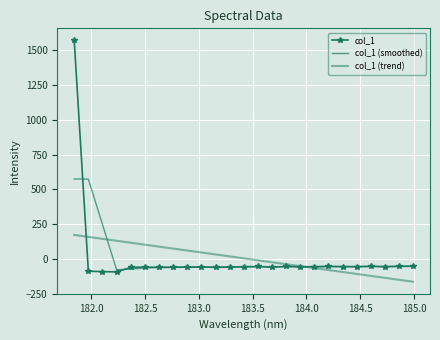

How many values in col_1 (trend) are below zero?

12